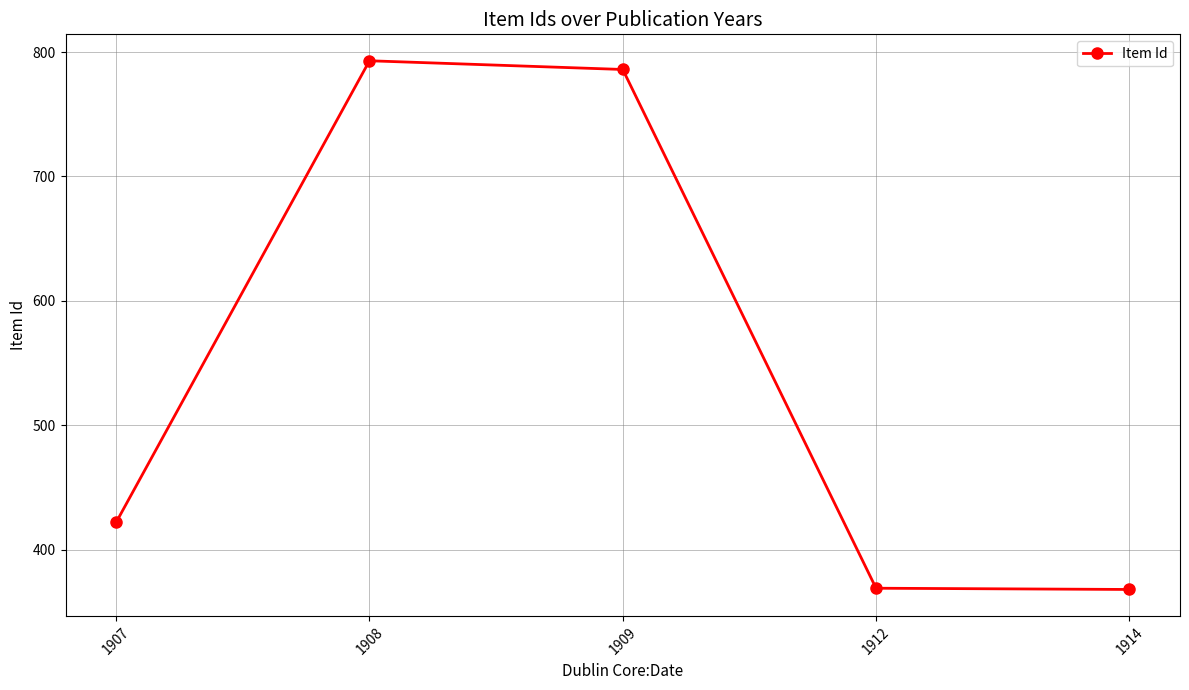

What is the minimum value shown in the chart?

368